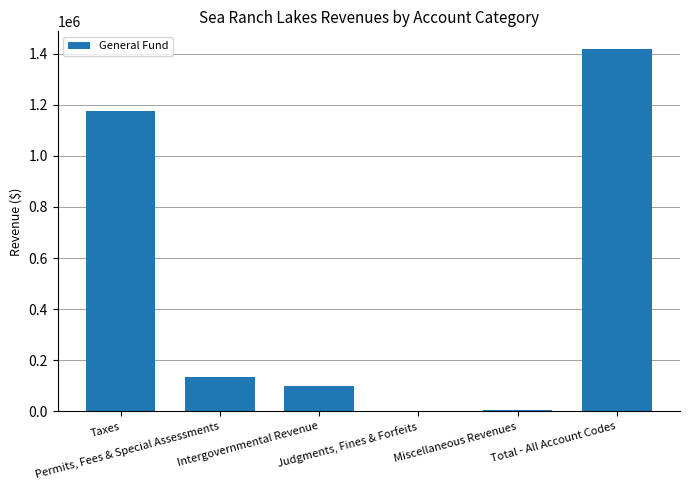

What is the greatest value displayed?

1416193